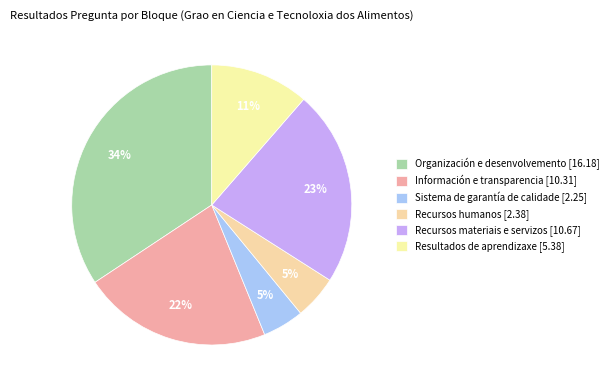

How many segments does this pie chart have?

6